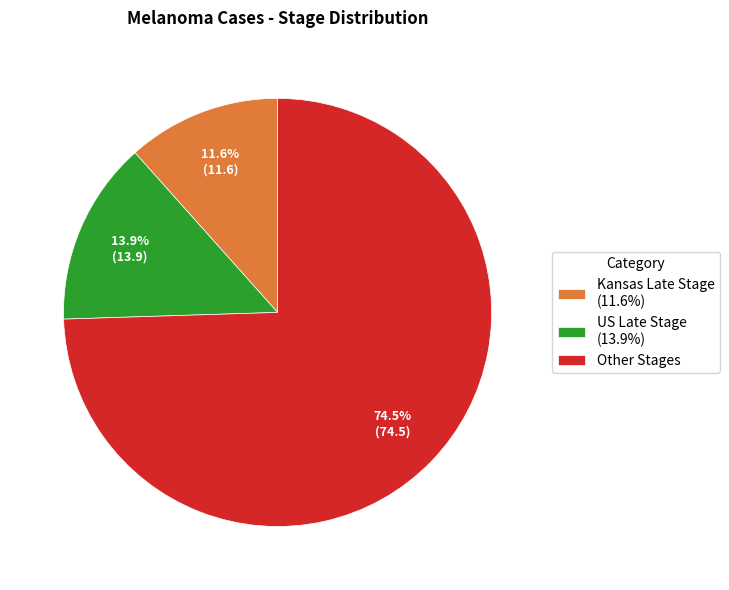

How many segments does this pie chart have?

3